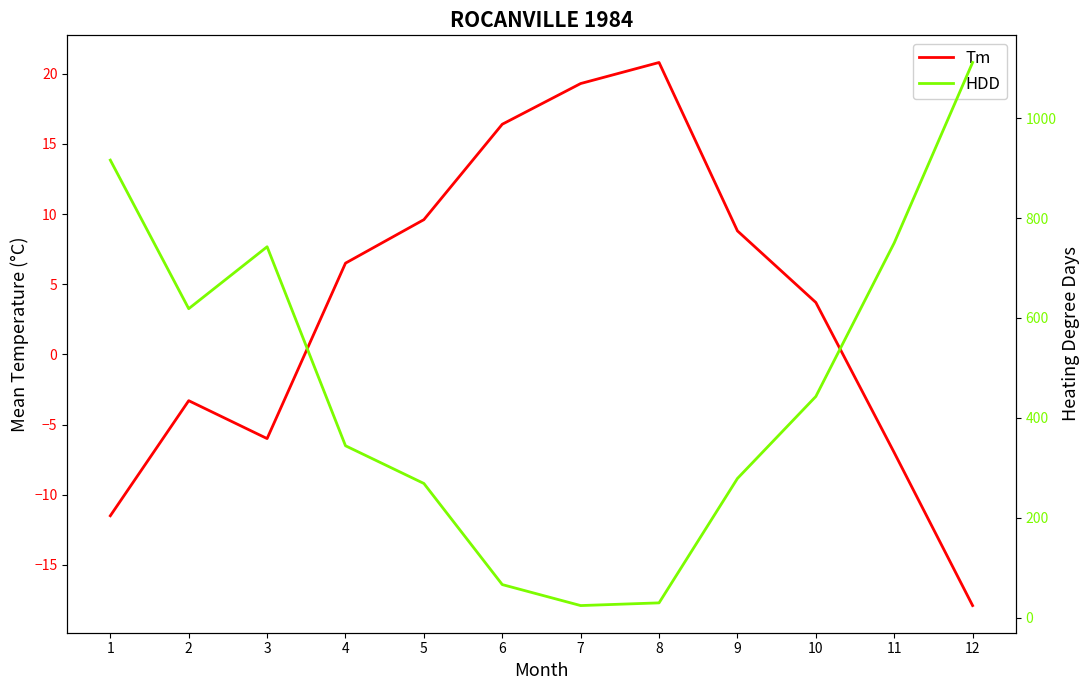

True or false: HDD has more than 2 interior local peaks.

False